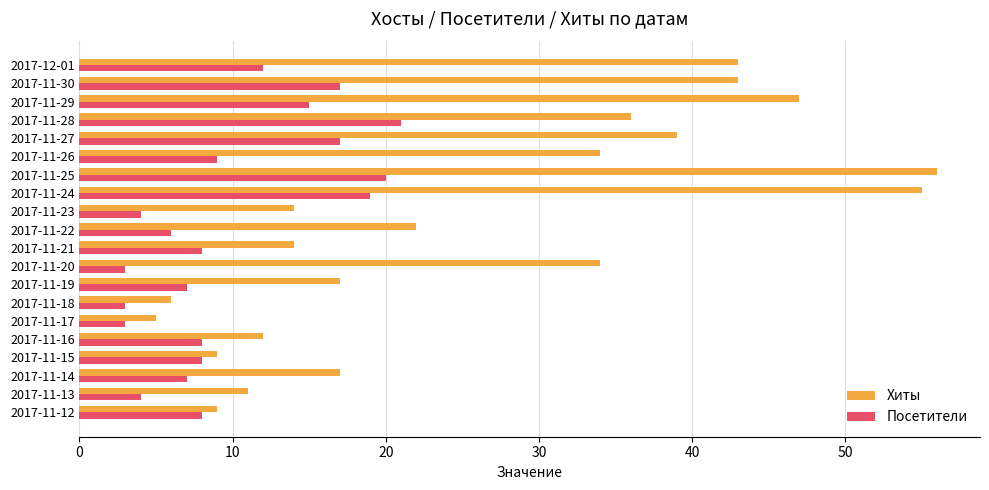

What is the difference between the maximum and minimum values in the Хиты series?

51